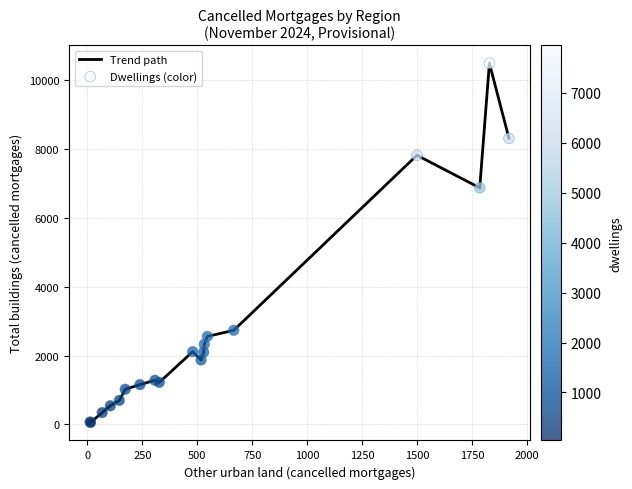

What is the difference between the maximum and minimum values?

10447